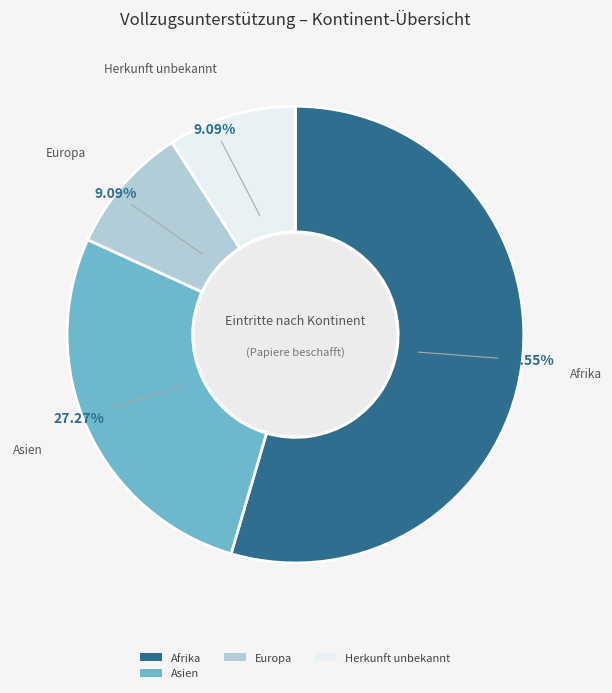

Which slice is the largest?

Afrika